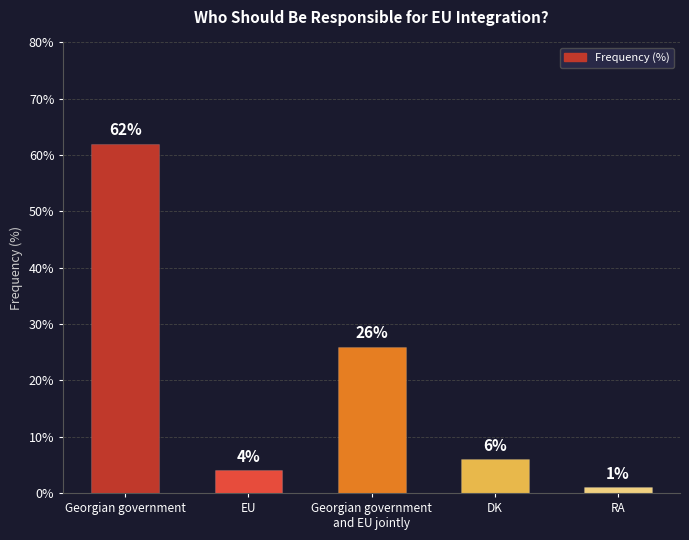

Between Georgian government and Georgian government
and EU jointly, which is larger?

Georgian government